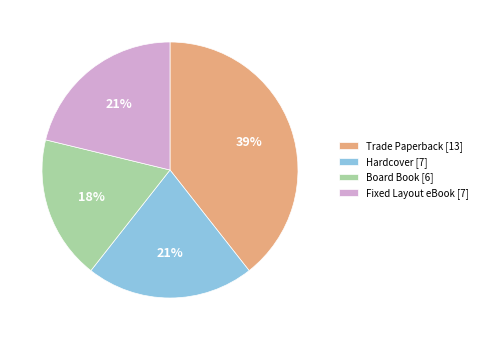

To the nearest percent, what portion does Board Book represent?

18%